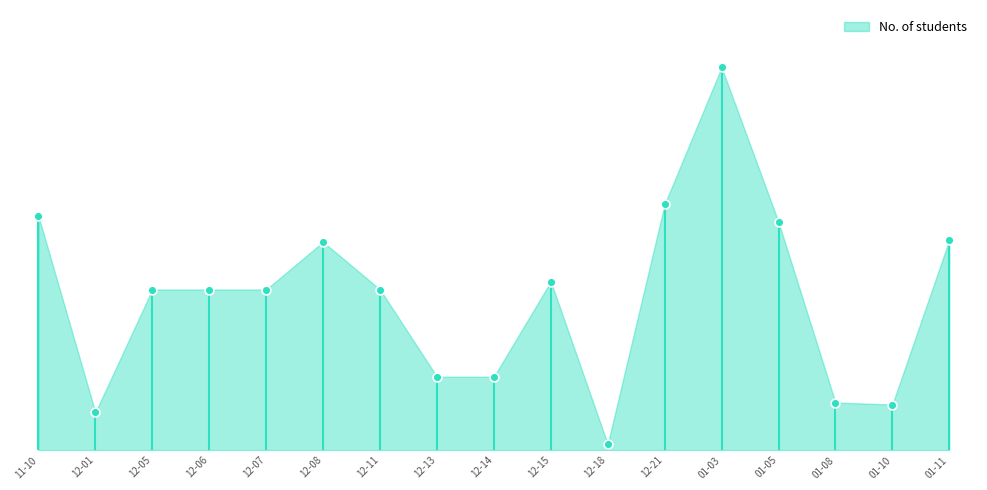

What is the change in value from 12-11 to 01-03?

+112